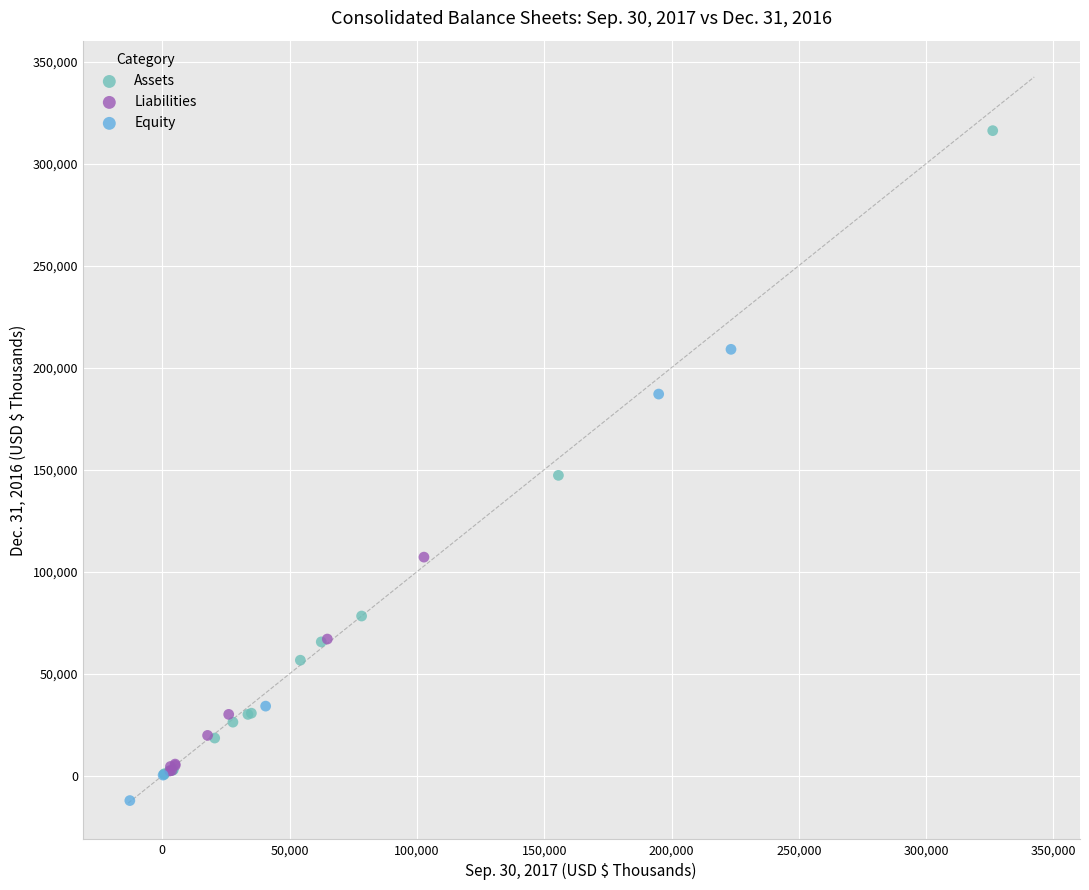

Which series has the largest Y range (max minus min)?

Assets